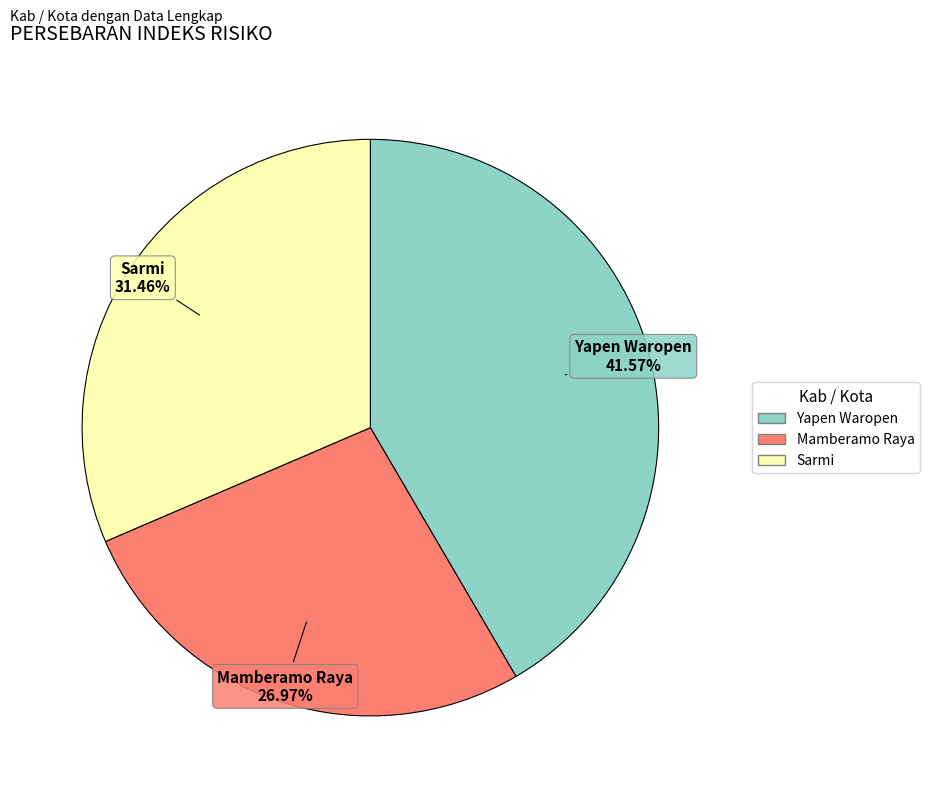

To the nearest percent, what is the combined percentage of Sarmi and Yapen Waropen?

73%